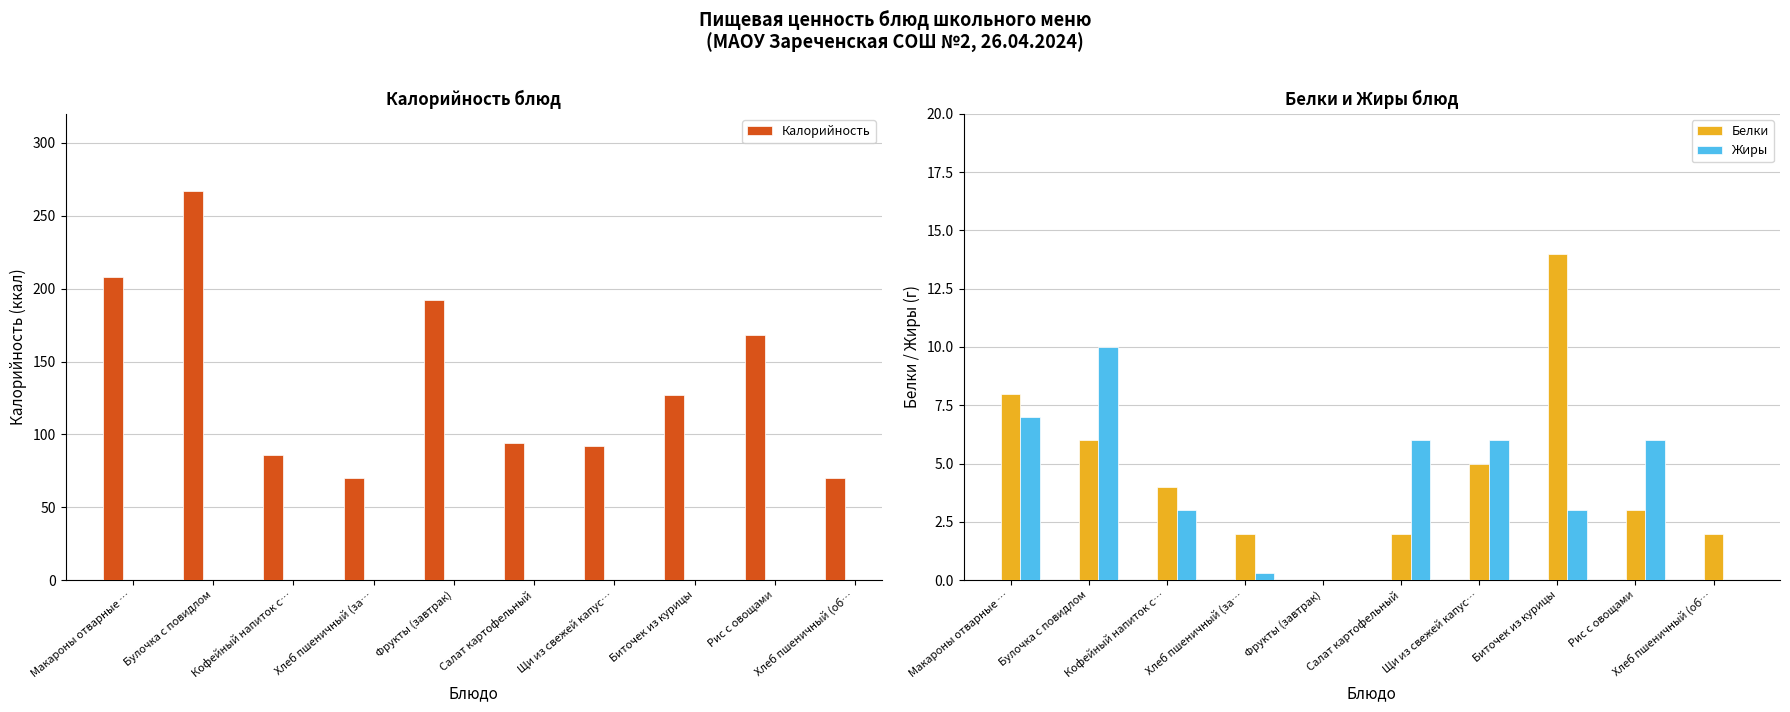

Is the value of Жиры at Кофейный напиток с… greater than the value of Калорийность at Булочка с повидлом?

No